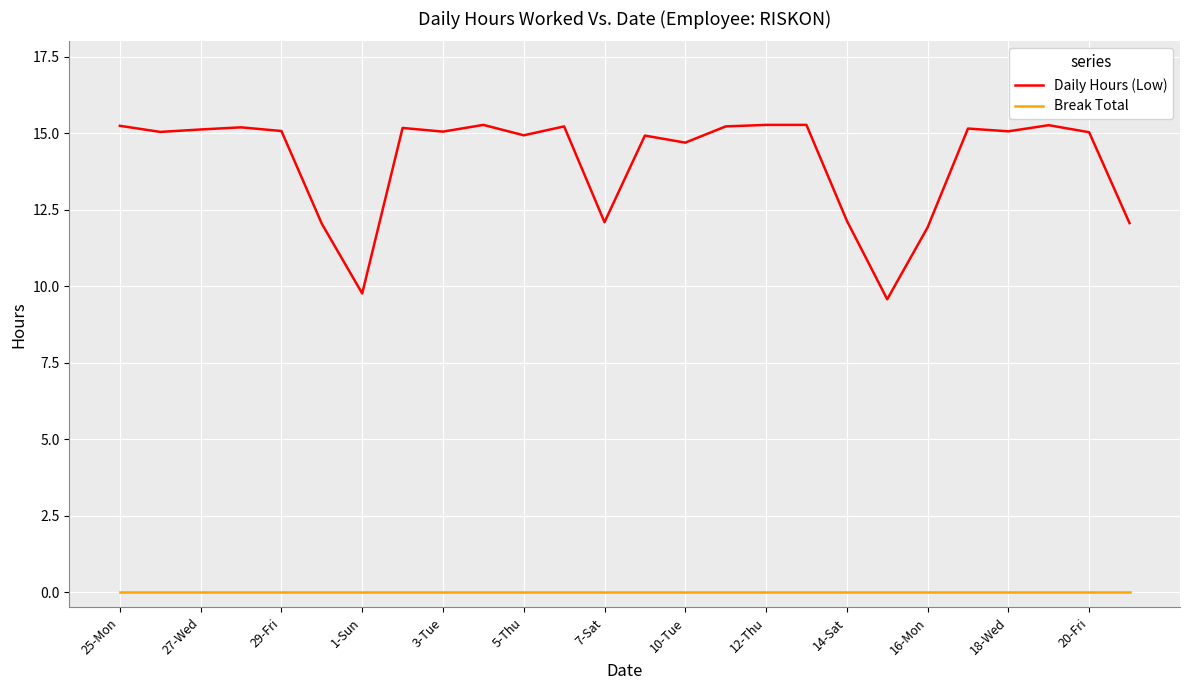

Which series has the largest range (max minus min)?

Daily Hours (Low)